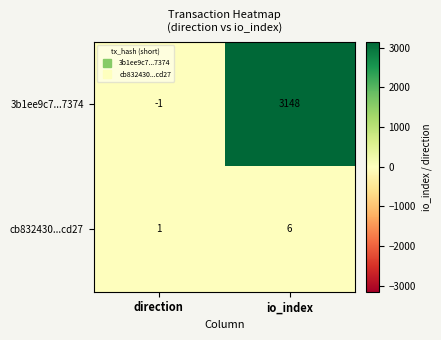

What is the difference between the highest and lowest values at io_index?

3142